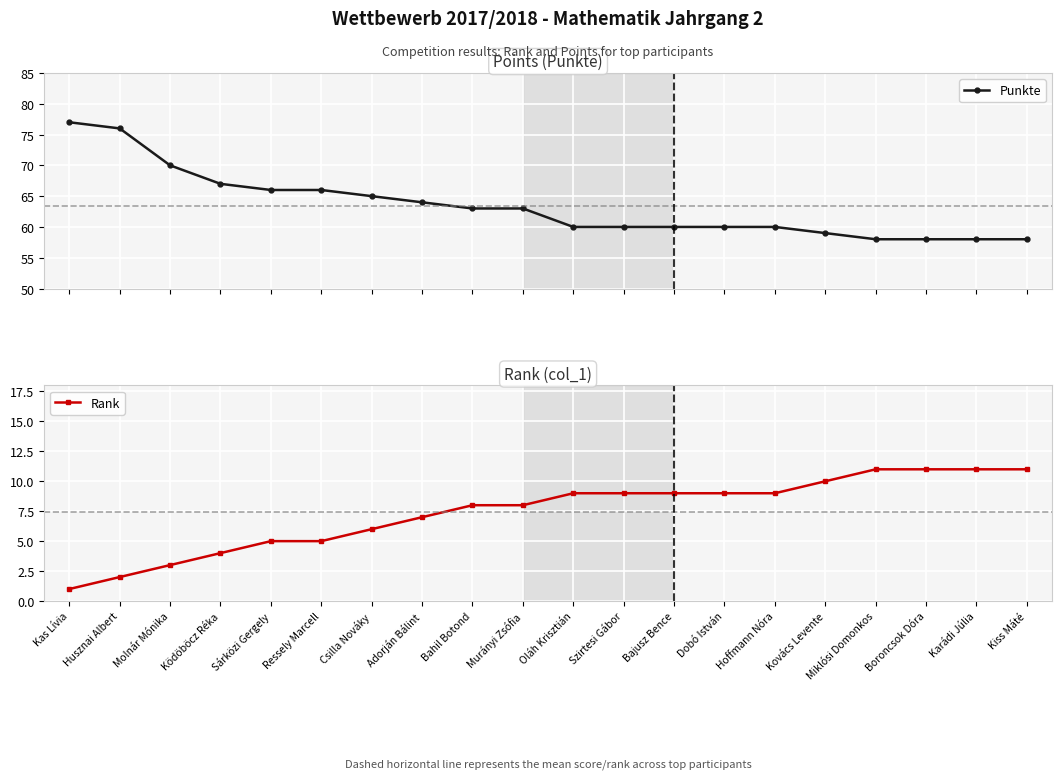

List the labels in order of Punkte value, largest first.

Kas Lívia, Husznai Albert, Molnár Mónika, Ködöböcz Réka, Sárközi Gergely, Ressely Marcell, Csilla Nováky, Adorján Bálint, Bahil Botond, Murányi Zsófia, Oláh Krisztián, Szirtesi Gábor, Bajusz Bence, Dobó István, Hoffmann Nóra, Kovács Levente, Miklósi Domonkos, Boroncsok Dóra, Karádi Júlia, Kiss Máté